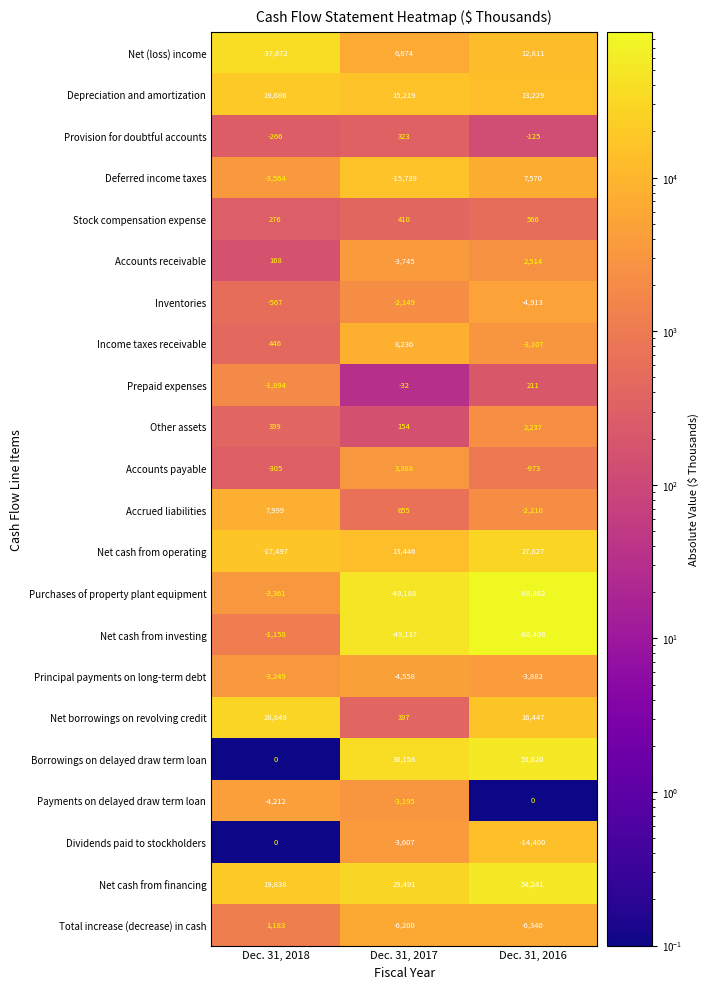

What is the sum of the Inventories values at Dec. 31, 2017 and Dec. 31, 2016?

-7062